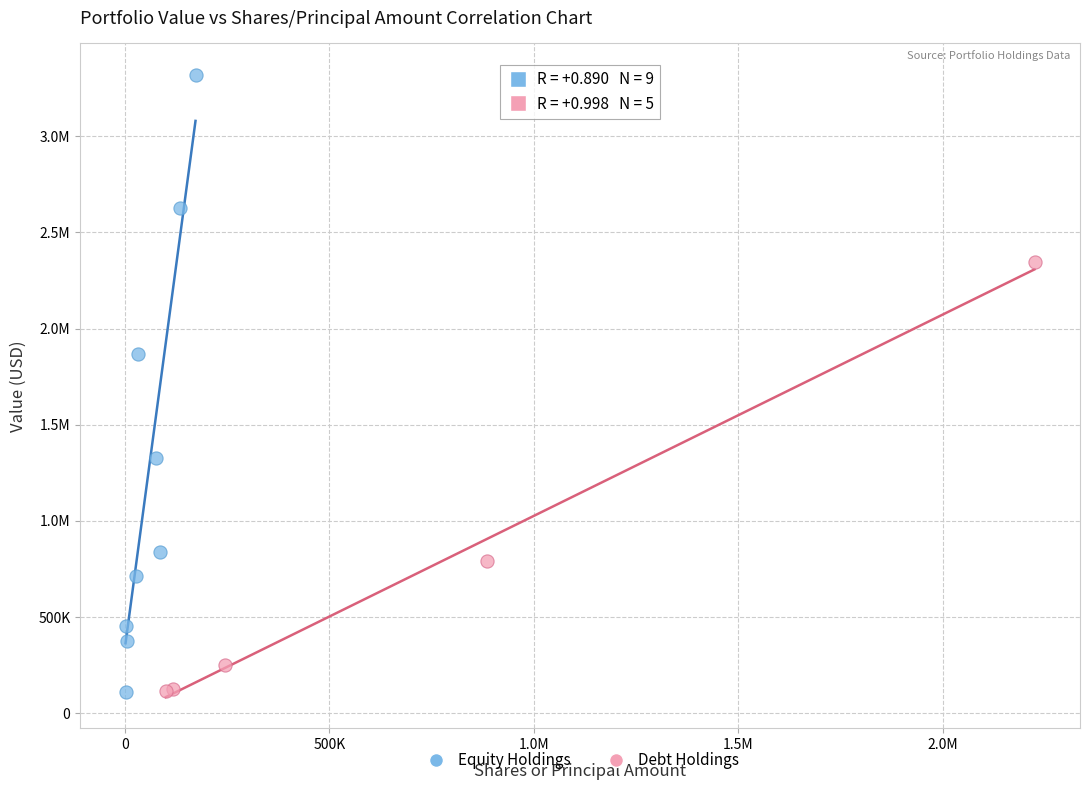

What are all the series names shown in the legend?

Equity Holdings, Debt Holdings